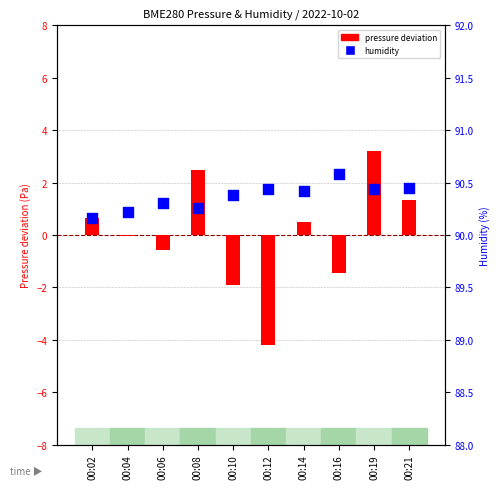

Which series reaches the minimum Y coordinate?

pressure deviation